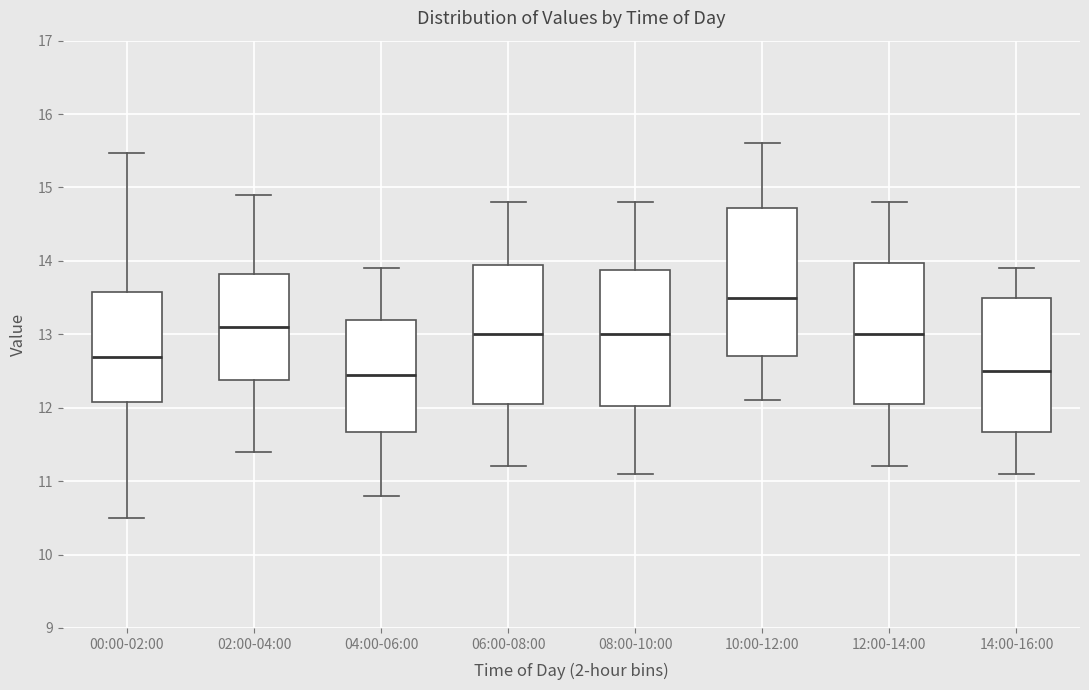

Reading left to right, read every box against the y-axis: the position of its median line, the range the box covers, and the ends of its whiskers. The values are not printed on the chart, so give them approximately, as read against the axis.

00:00-02:00: median 12.7, box 12.1 to 13.6, whiskers 10.5 to 15.5
02:00-04:00: median 13.1, box 12.4 to 13.8, whiskers 11.4 to 14.9
04:00-06:00: median 12.5, box 11.7 to 13.2, whiskers 10.8 to 13.9
06:00-08:00: median 13.0, box 12.1 to 14.0, whiskers 11.2 to 14.8
08:00-10:00: median 13.0, box 12.0 to 13.9, whiskers 11.1 to 14.8
10:00-12:00: median 13.5, box 12.7 to 14.7, whiskers 12.1 to 15.6
12:00-14:00: median 13.0, box 12.1 to 14.0, whiskers 11.2 to 14.8
14:00-16:00: median 12.5, box 11.7 to 13.5, whiskers 11.1 to 13.9